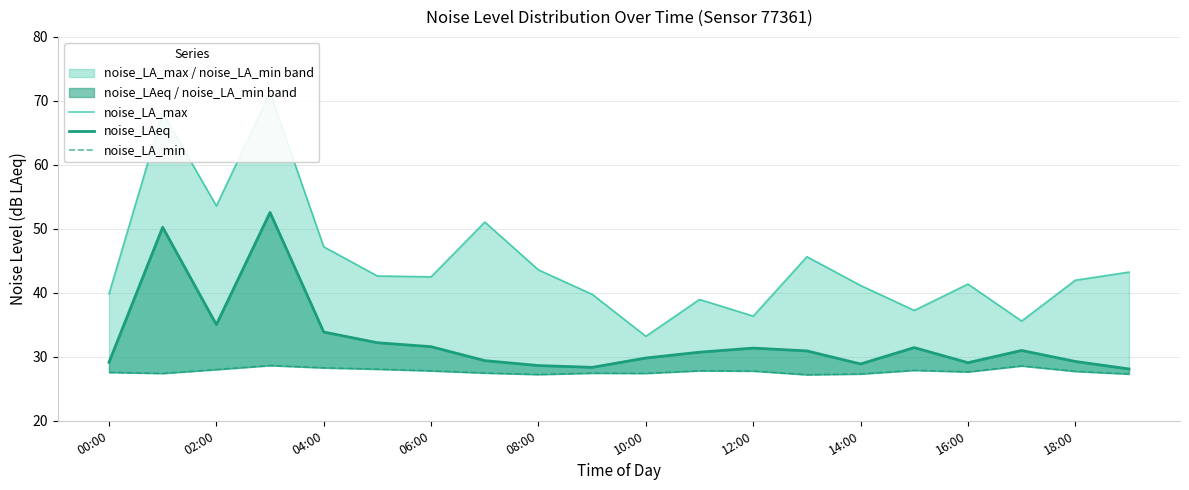

True or false: noise_LAeq and noise_LA_max intersect in this chart.

False